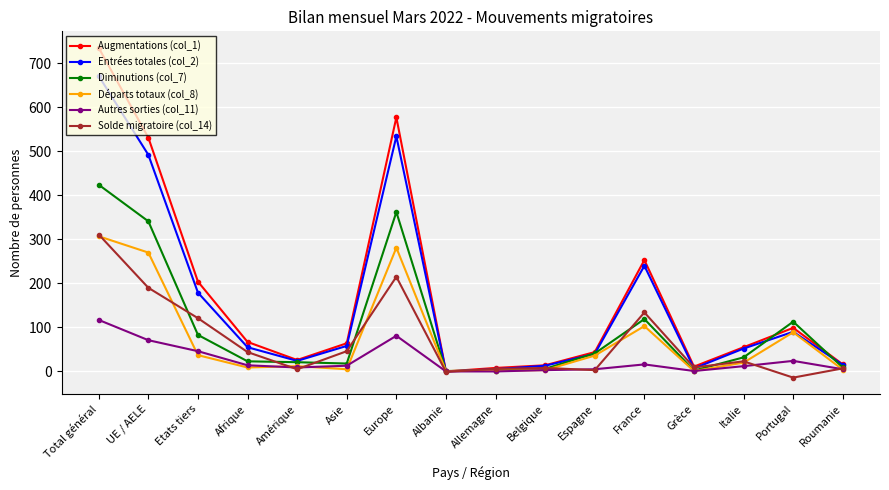

How many distinct data groups are displayed?

6